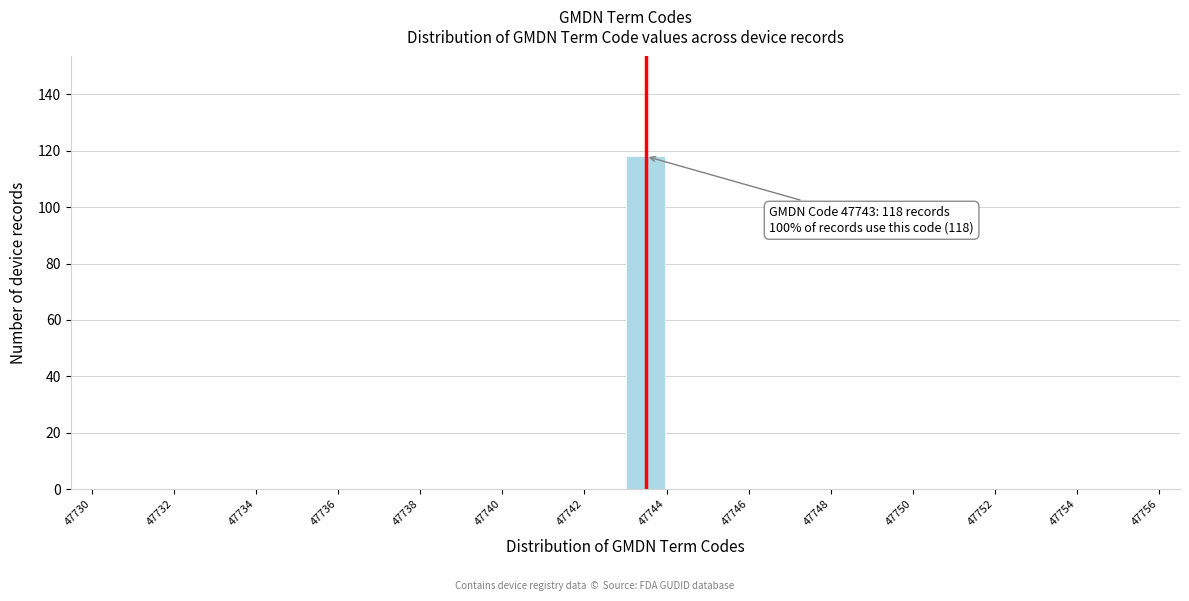

Over which range of the x-axis is the bar tallest?

47743 to 47744